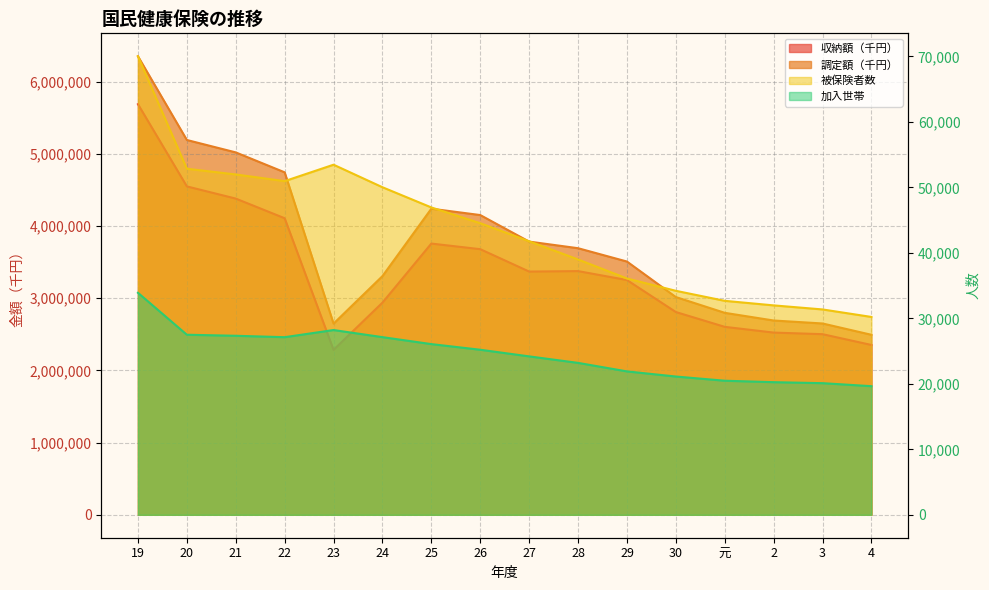

What is the maximum value shown in the chart?

6351029